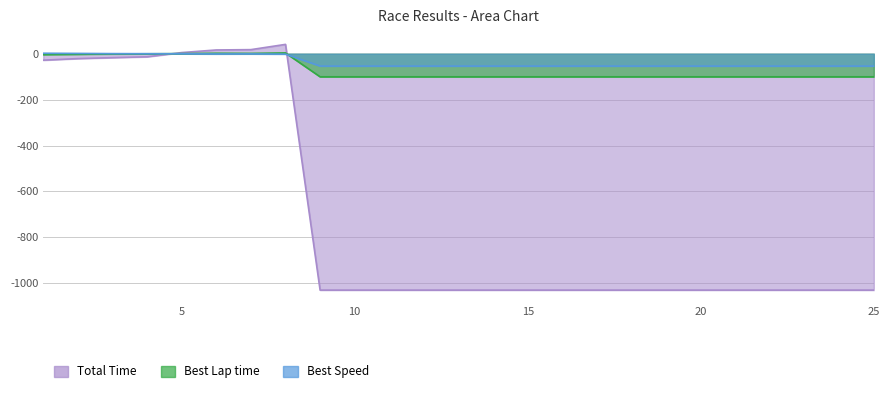

Count the number of data series in this chart.

3